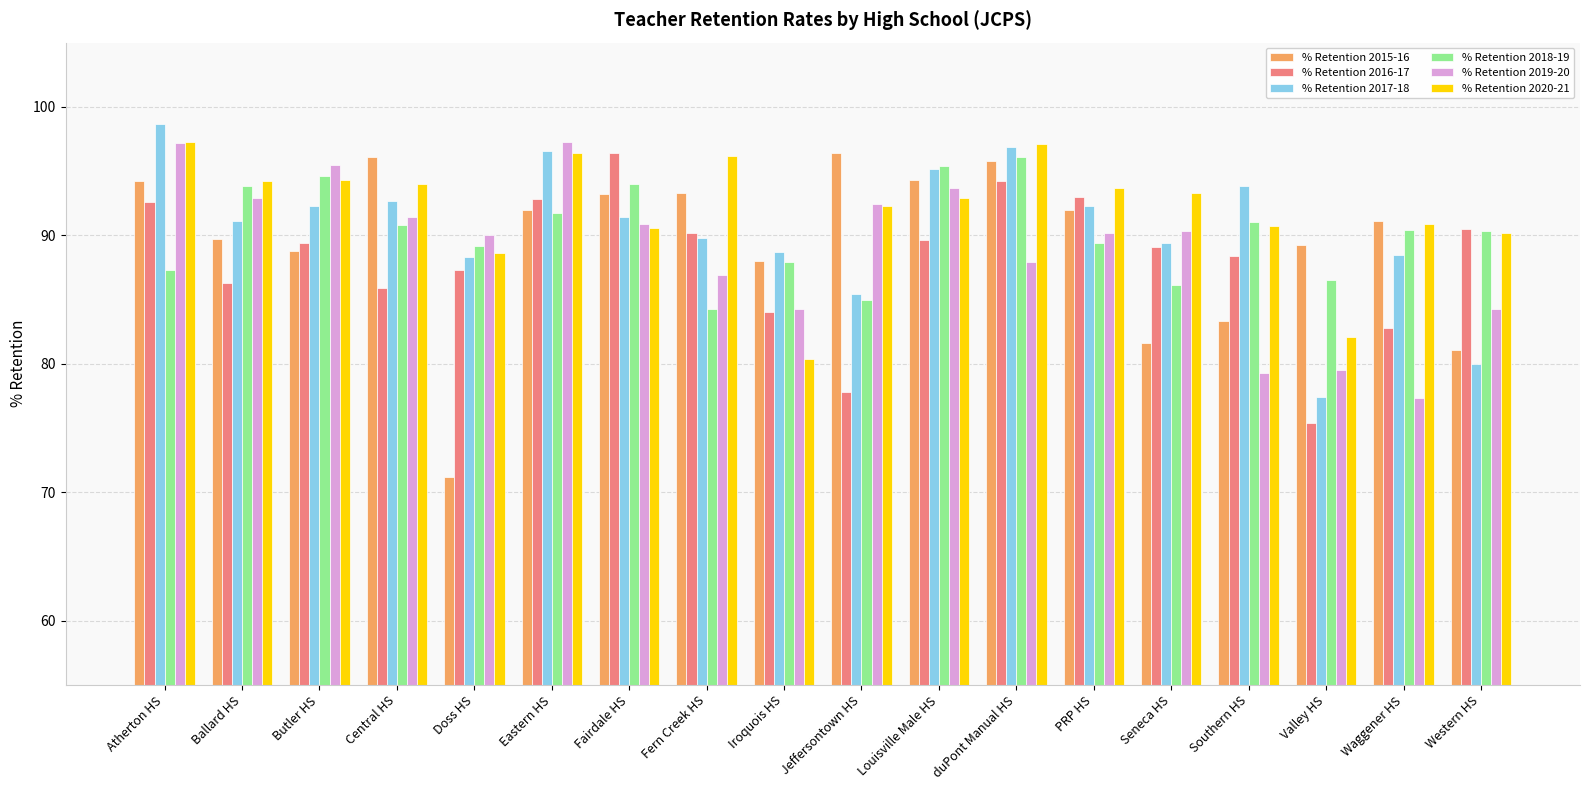

At which label does % Retention 2017-18 first exceed 91?

Atherton HS